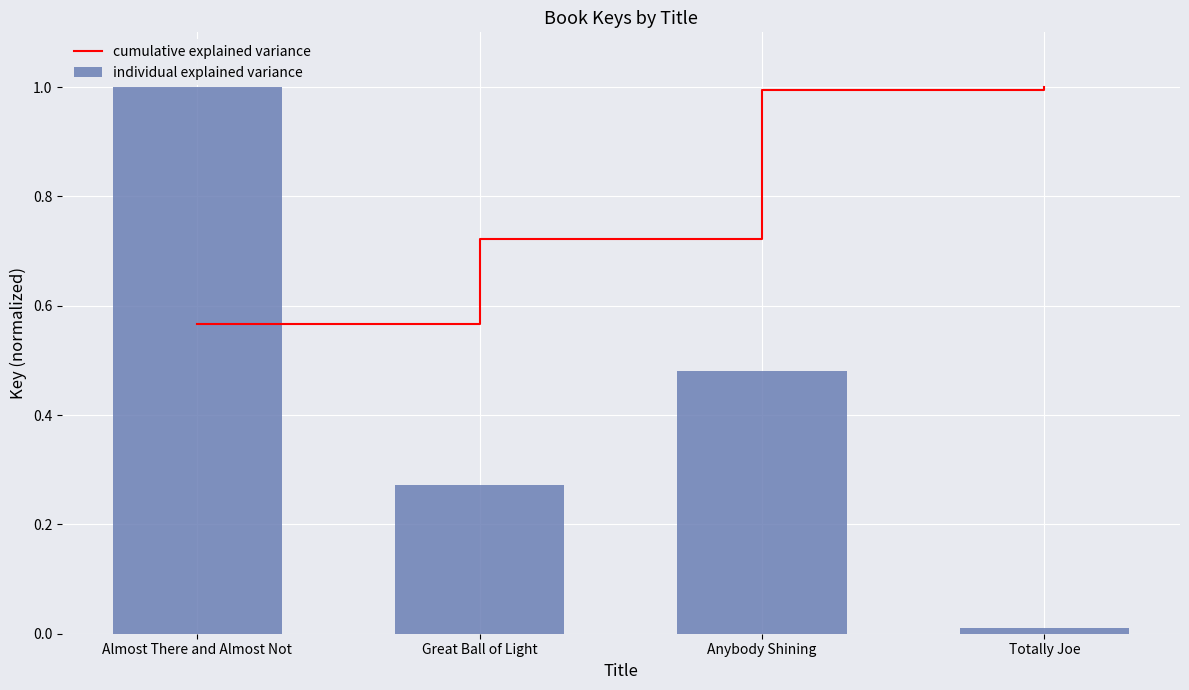

Between Almost There and Almost Not and Totally Joe, which series saw the biggest shift?

individual explained variance